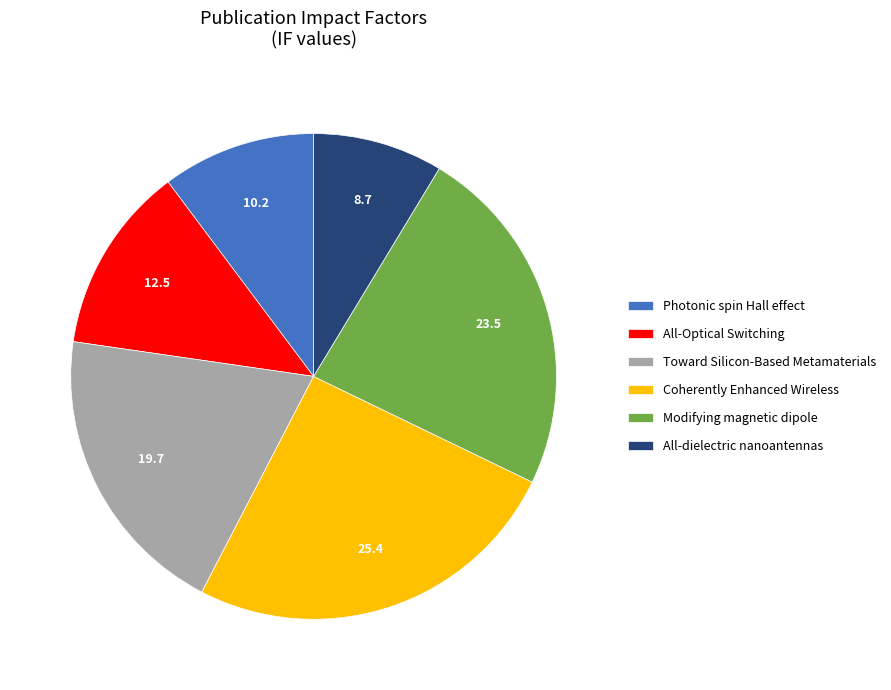

Count the number of slices in the pie.

6